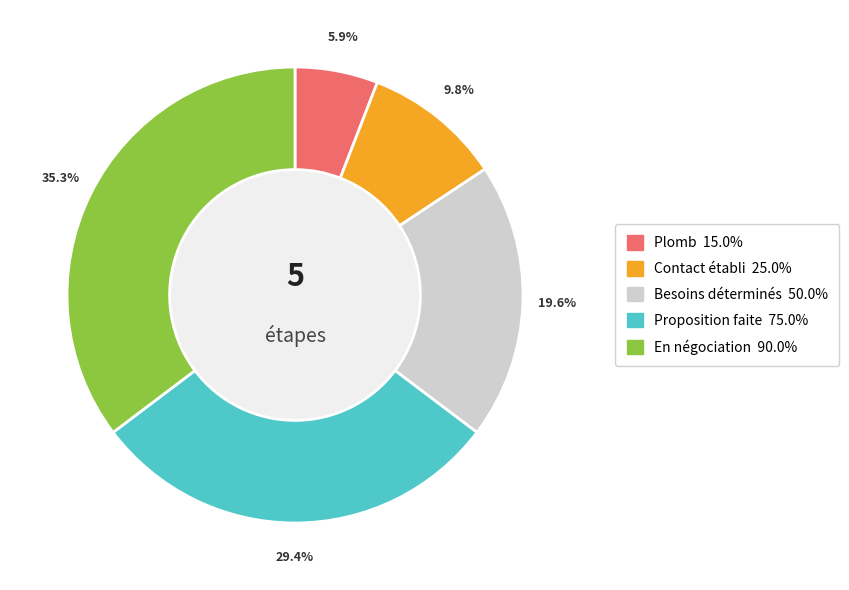

Do Besoins déterminés and En négociation together represent more than half of the pie?

Yes